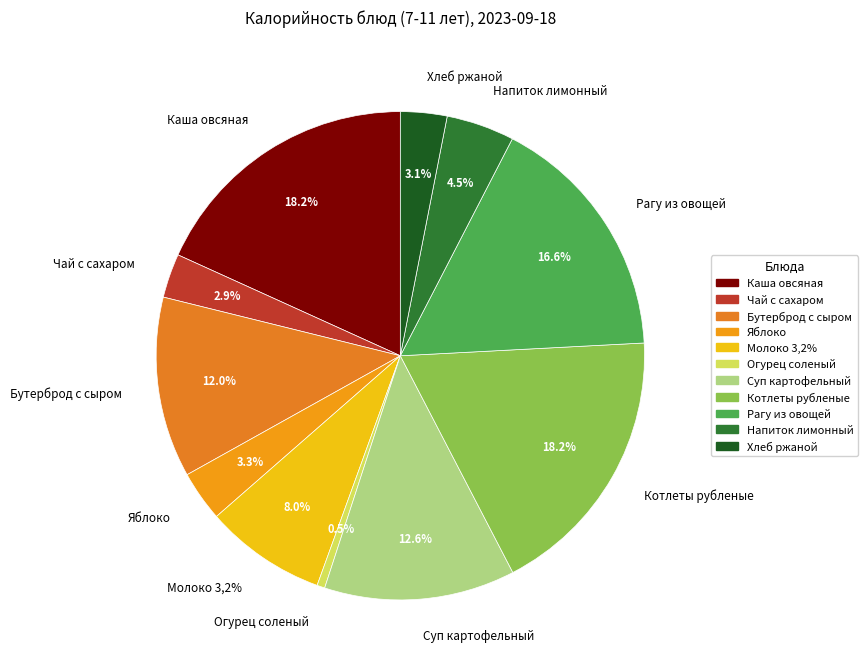

Is it true that Яблоко is 9% of the pie?

False